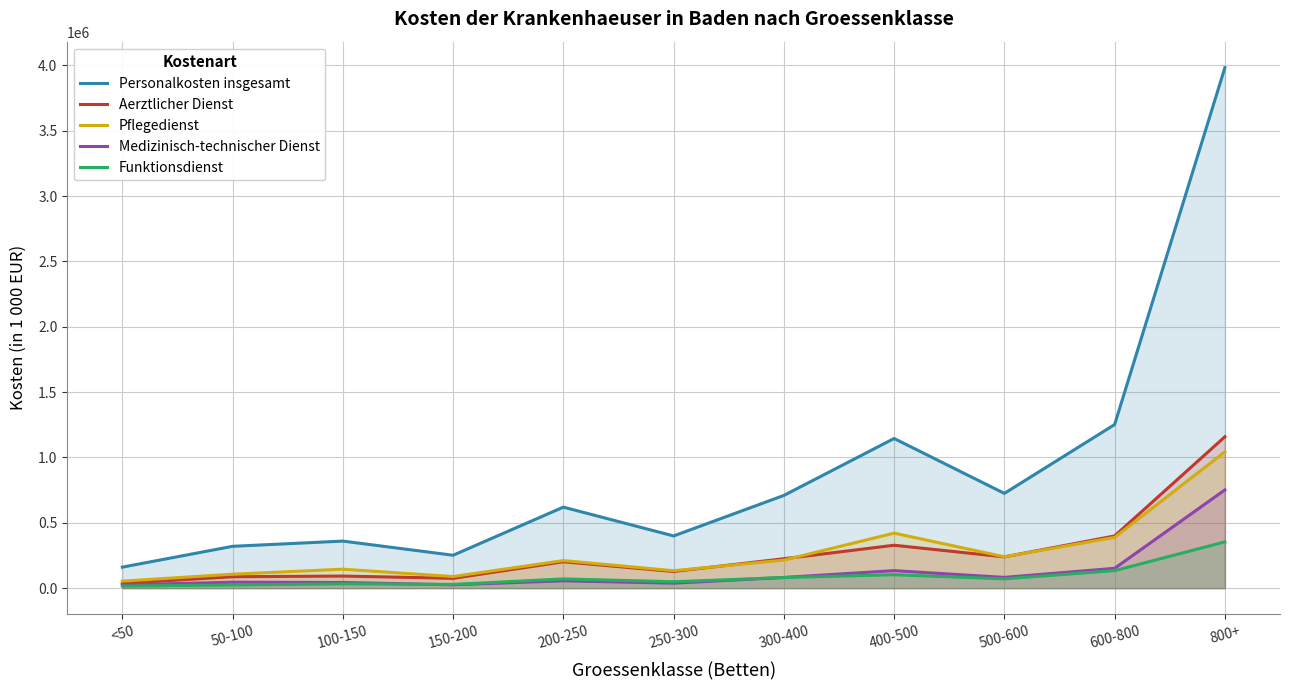

Is the value of Funktionsdienst at 400-500 greater than the value of Medizinisch-technischer Dienst at 500-600?

Yes